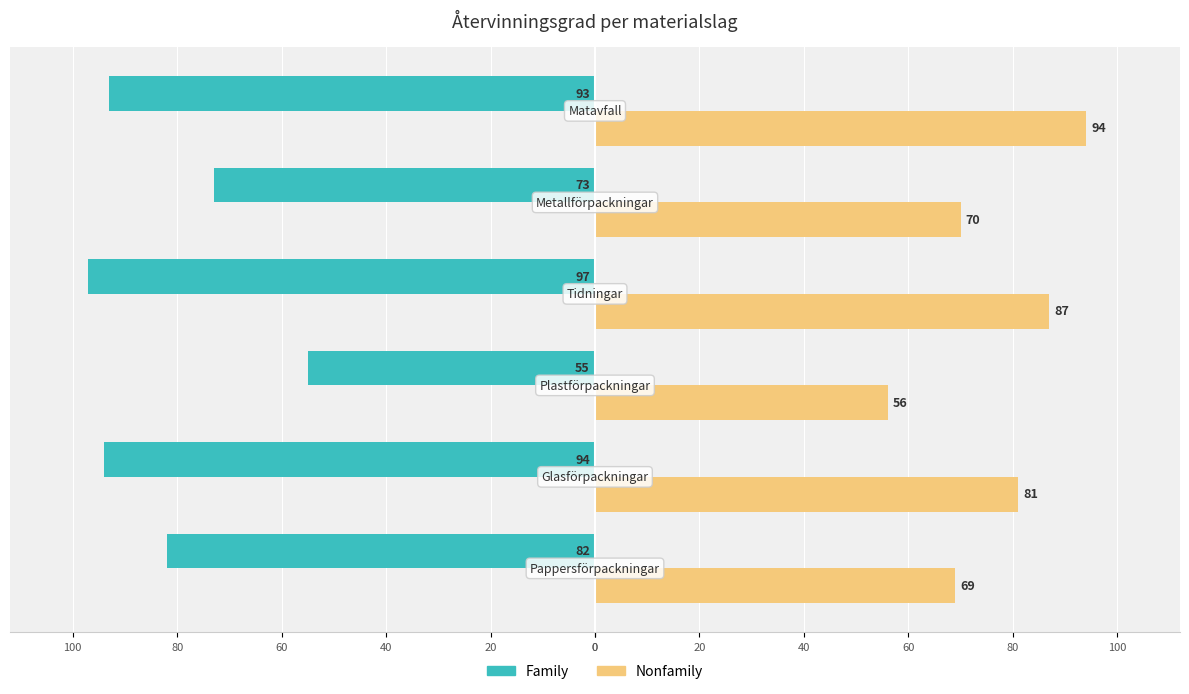

Reading left to right, extract all data points from this chart.

Family: -82	-94	-55	-97	-73	-93
Nonfamily: 69	81	56	87	70	94